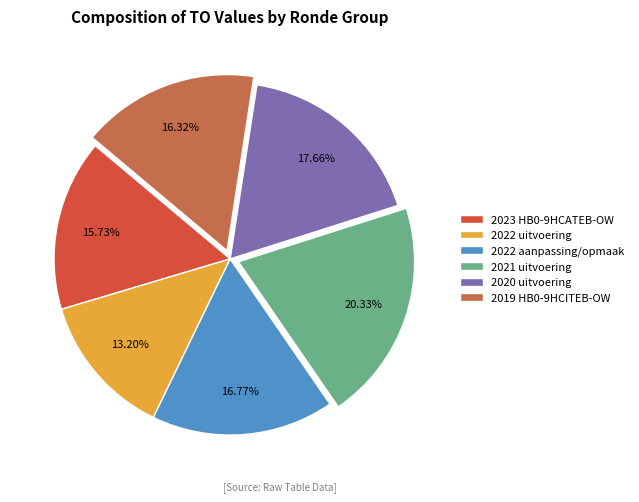

What percentage do 2019 HB0-9HCITEB-OW and 2021 uitvoering together represent?

36.6%